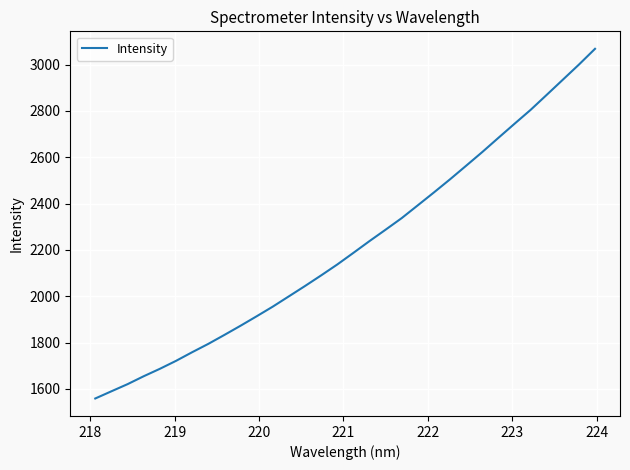

True or false: the data has more than 1 interior local peaks.

False